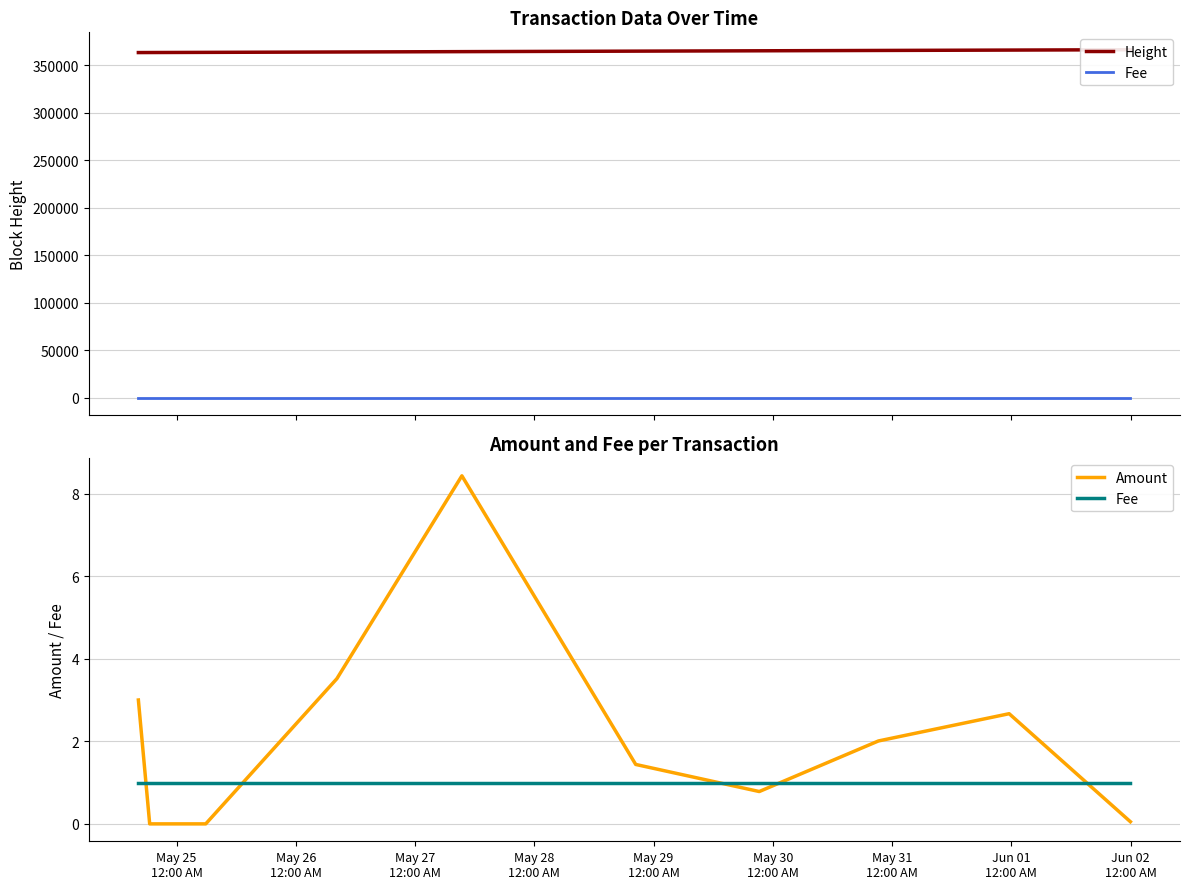

What is the lowest value of the Height series?

363498.0